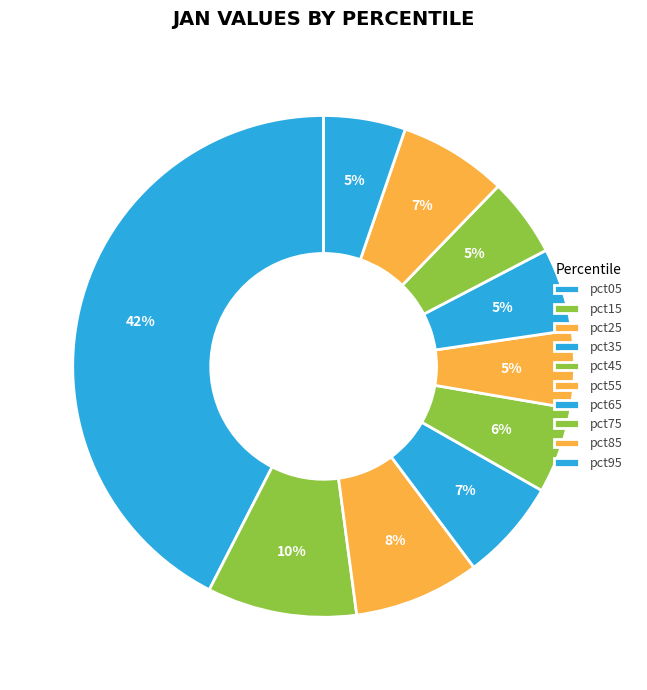

How many slices are in this pie chart?

10